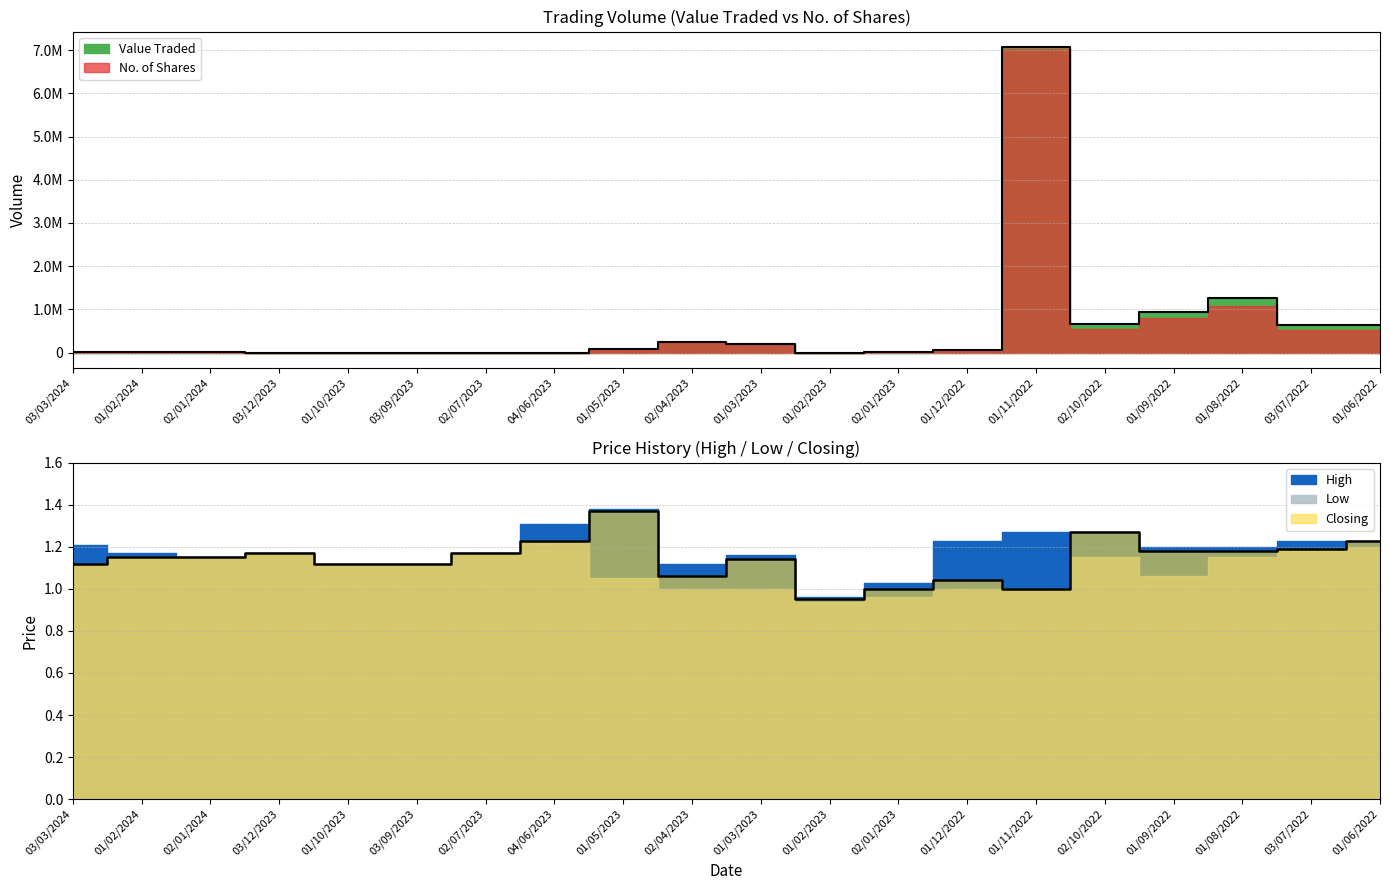

Is it true that Low equals 0.6 at 01/11/2022?

False